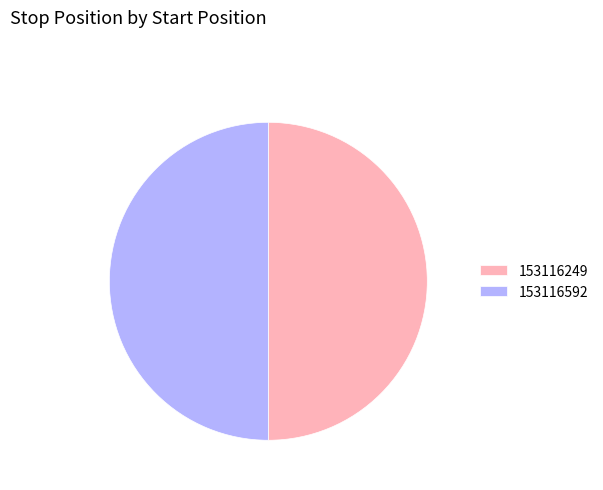

Combined, do 153116249 and 153116592 account for over 50%?

Yes